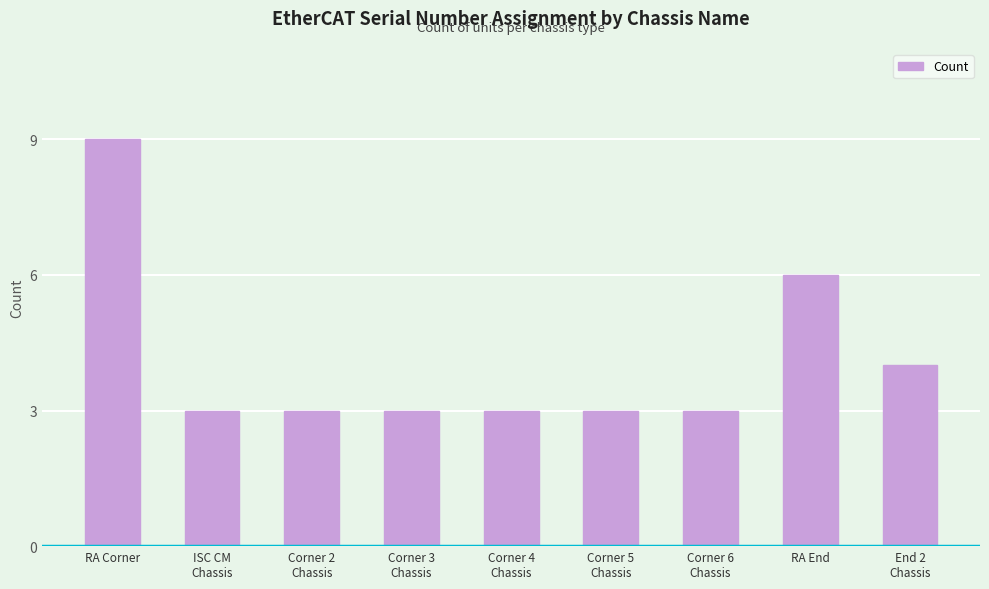

What is the difference between the maximum and minimum values?

6